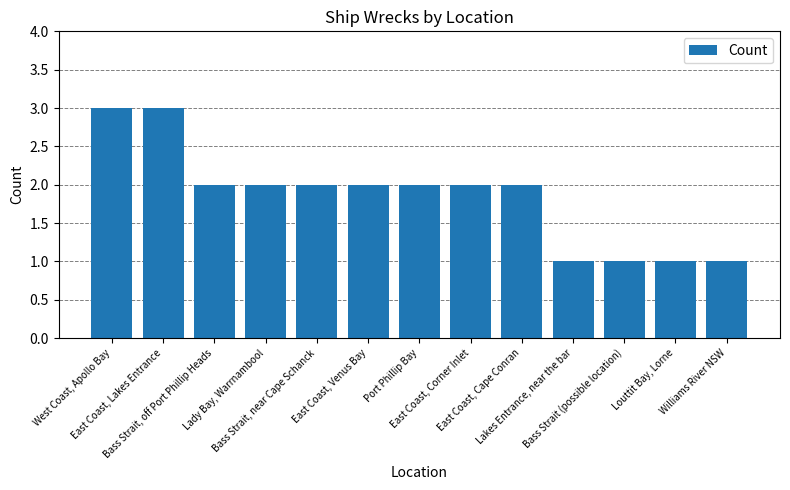

What is the greatest value displayed?

3